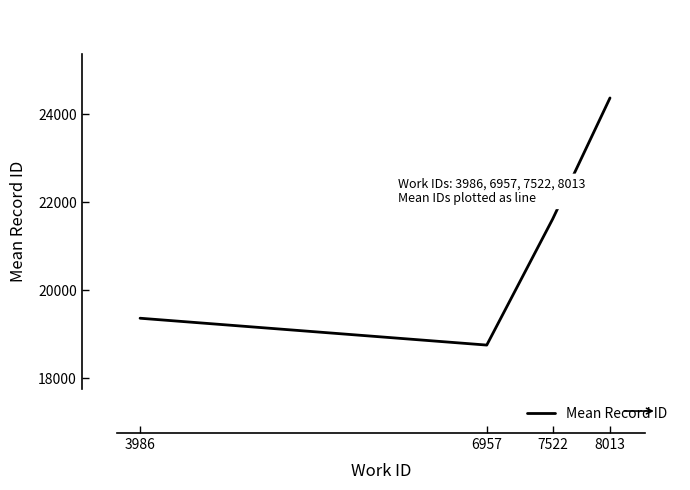

How many values are below 21623?

2